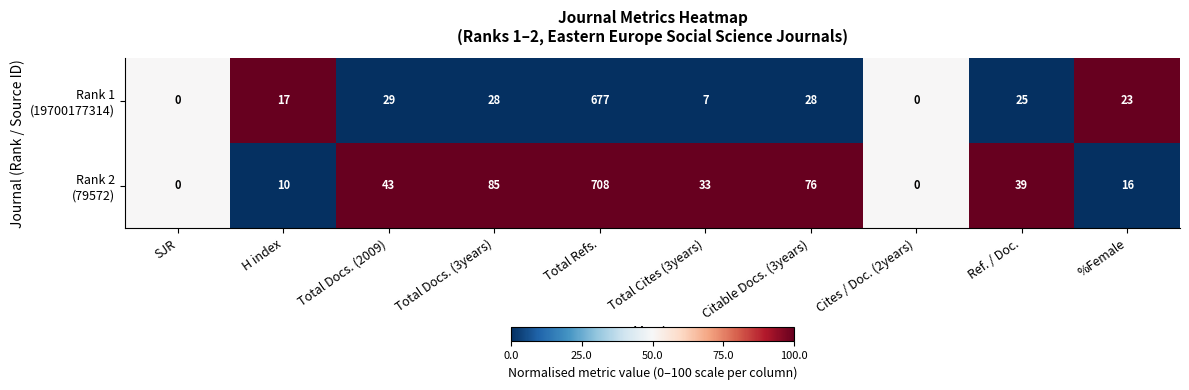

Which category has the highest value across all series?

Total Refs.